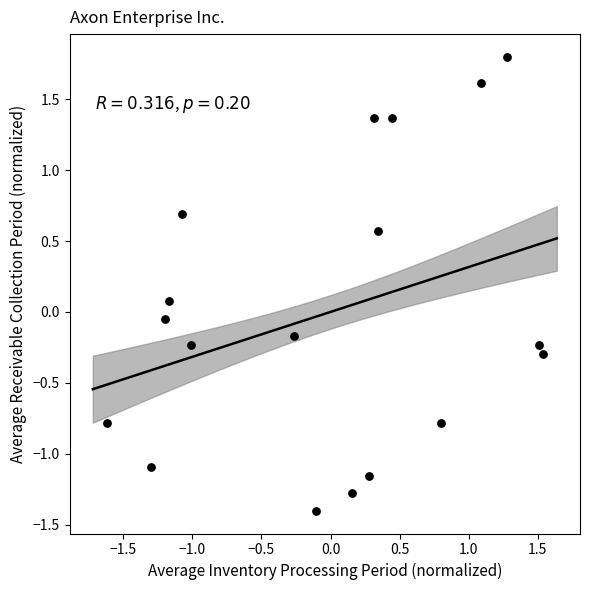

What is the range of X values (max minus min)?

3.2